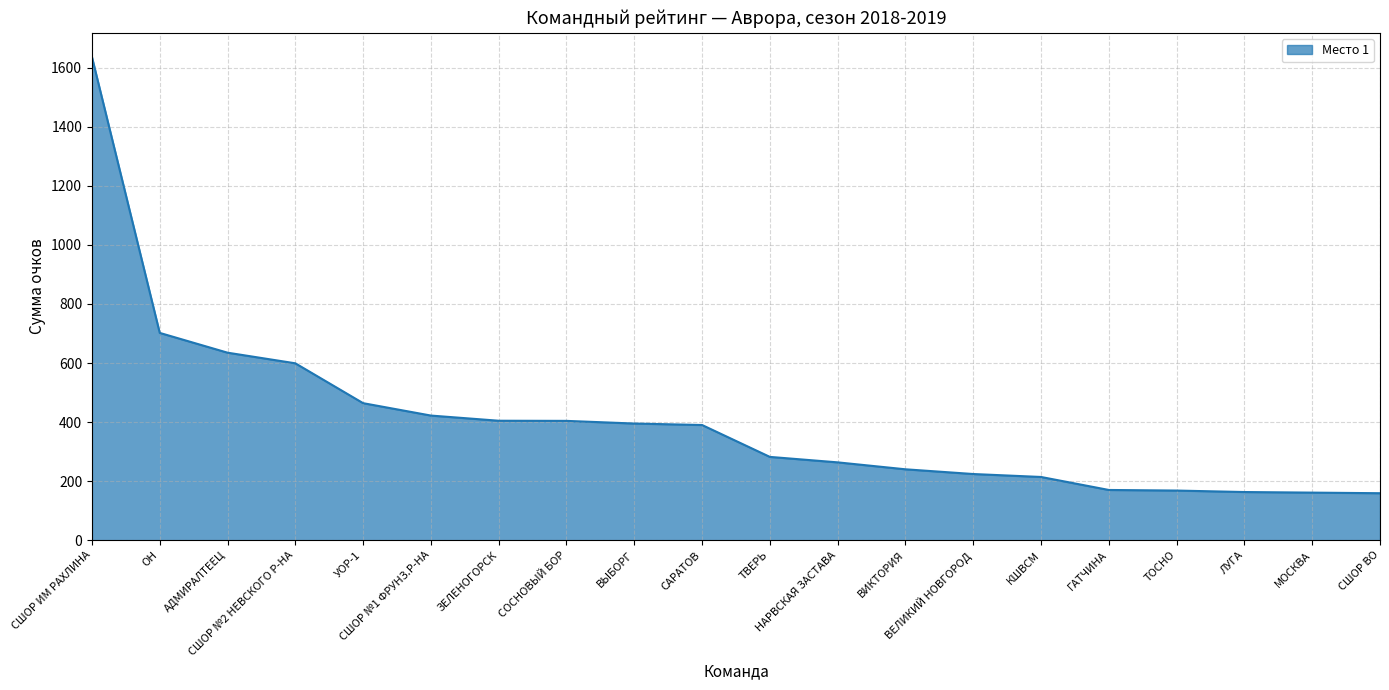

What is the difference between the values at СШОР №2 НЕВСКОГО Р-НА and КШВСМ?

385.0